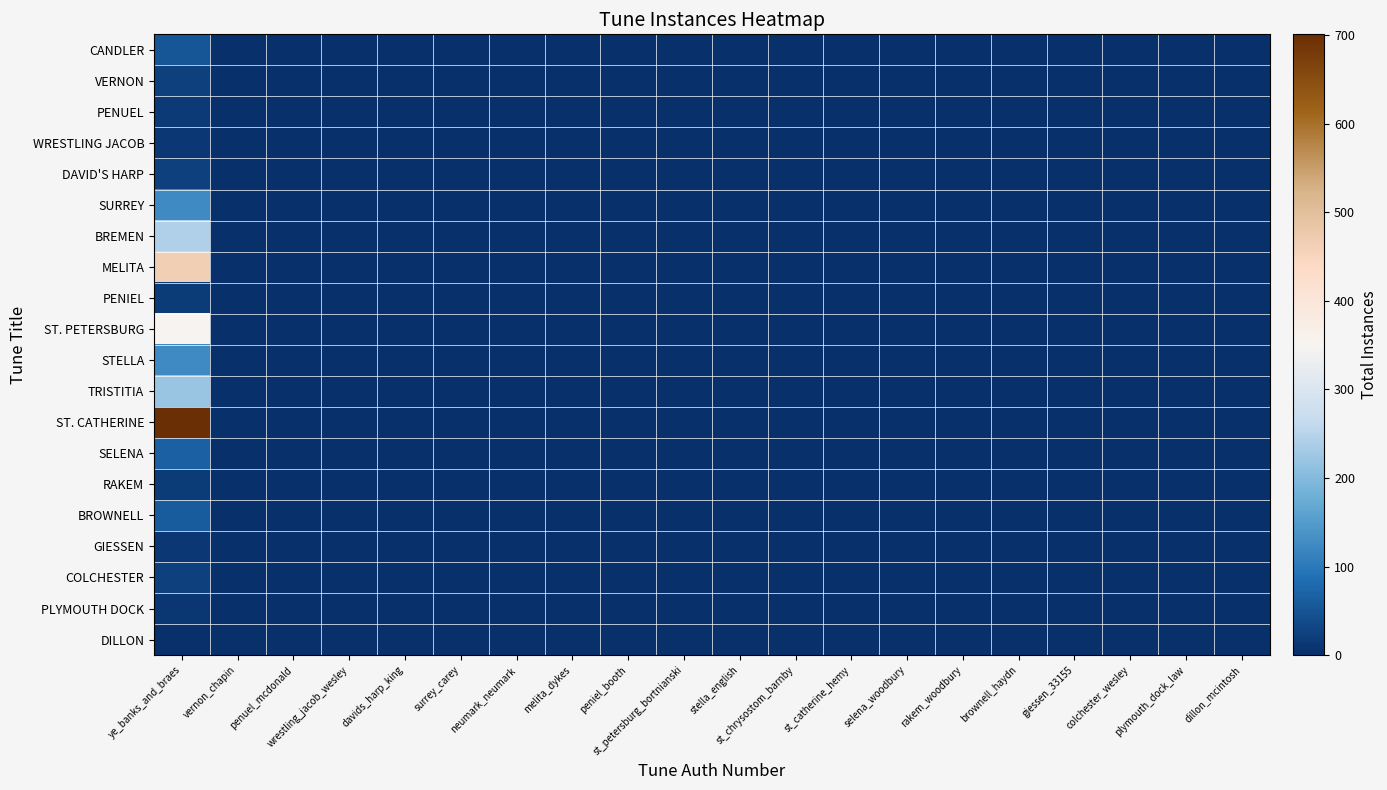

Count the number of data series in this chart.

20